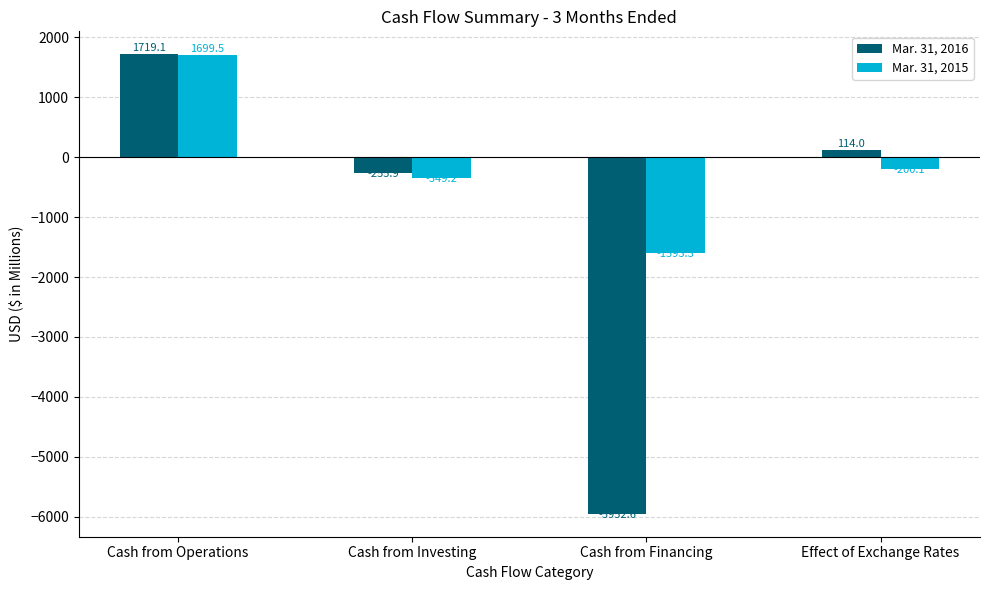

Is it true that Mar. 31, 2015 equals -349.2 at Cash from Investing?

True